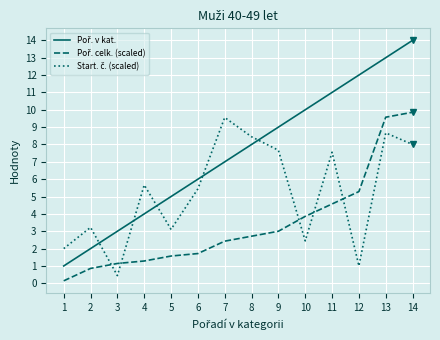

What is the spread (max minus min) of values at 4?

4.4